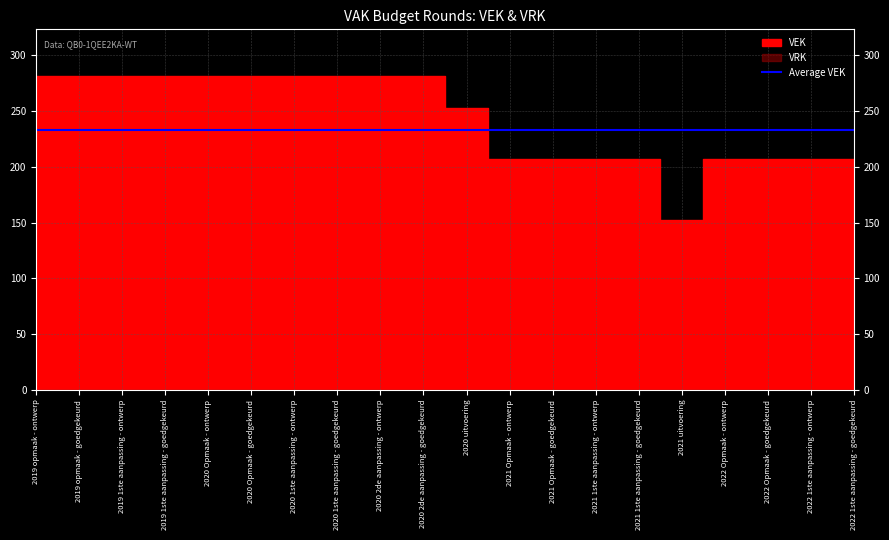

What is the sum of all VEK values?

4871